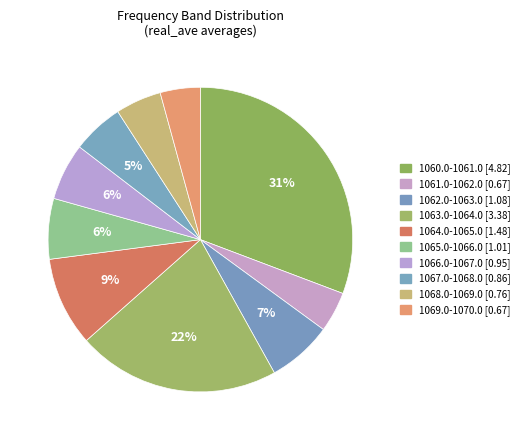

To the nearest percent, what portion does 1069.0-1070.0 represent?

4%